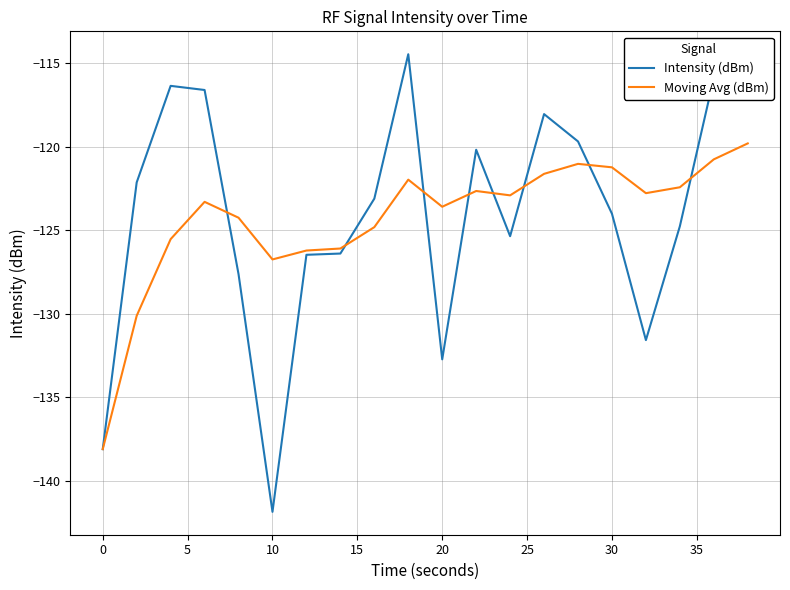

Count the number of categories in the chart.

20